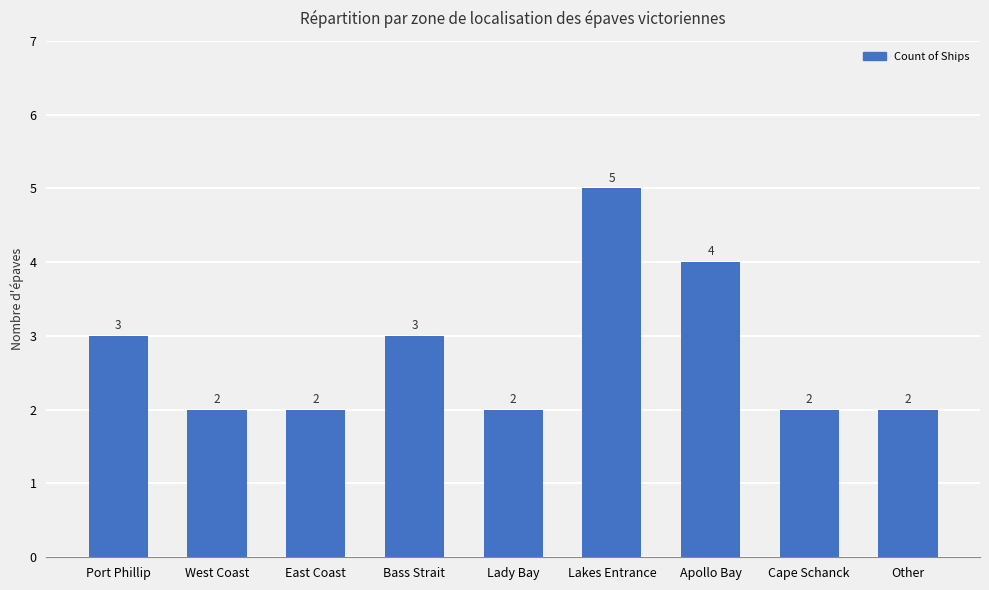

Is it true that the value at East Coast is 3?

False